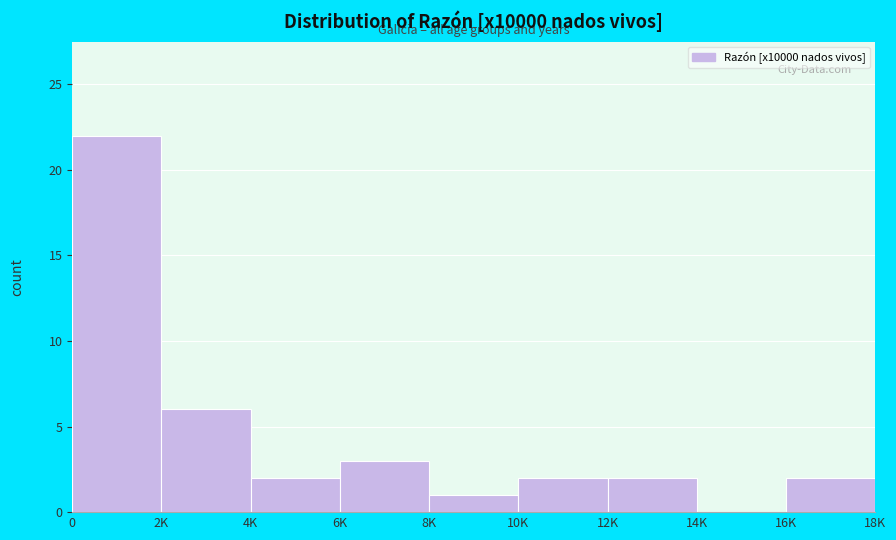

Reading left to right, extract all data points from this chart.

0=22	2K=6	4K=2	6K=3	8K=1	10K=2	12K=2	14K=0	16K=2